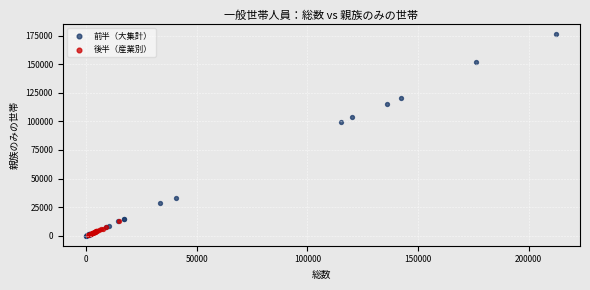

Which series has the largest Y range (max minus min)?

前半（大集計）